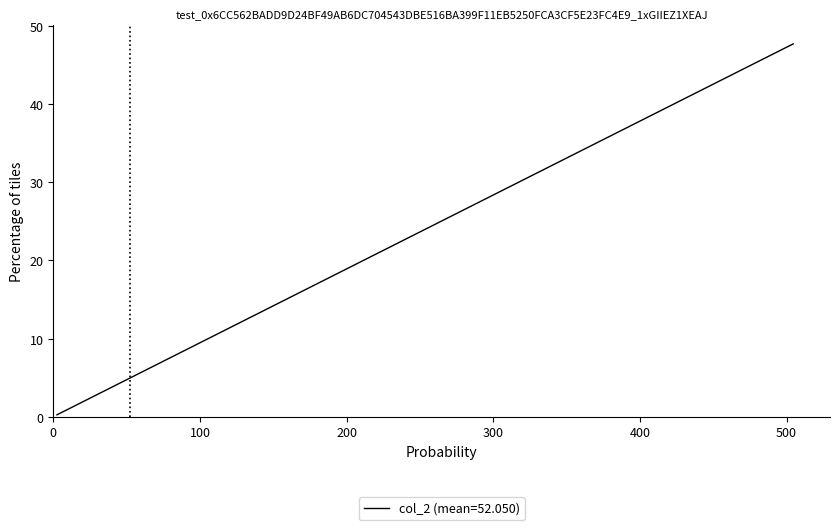

What is the difference between the second highest and second lowest values?

36.8